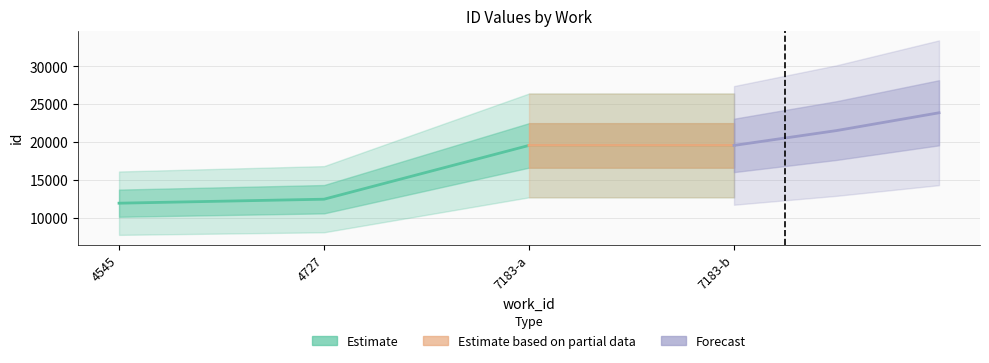

Which label corresponds to the largest value in the chart?

7183-b